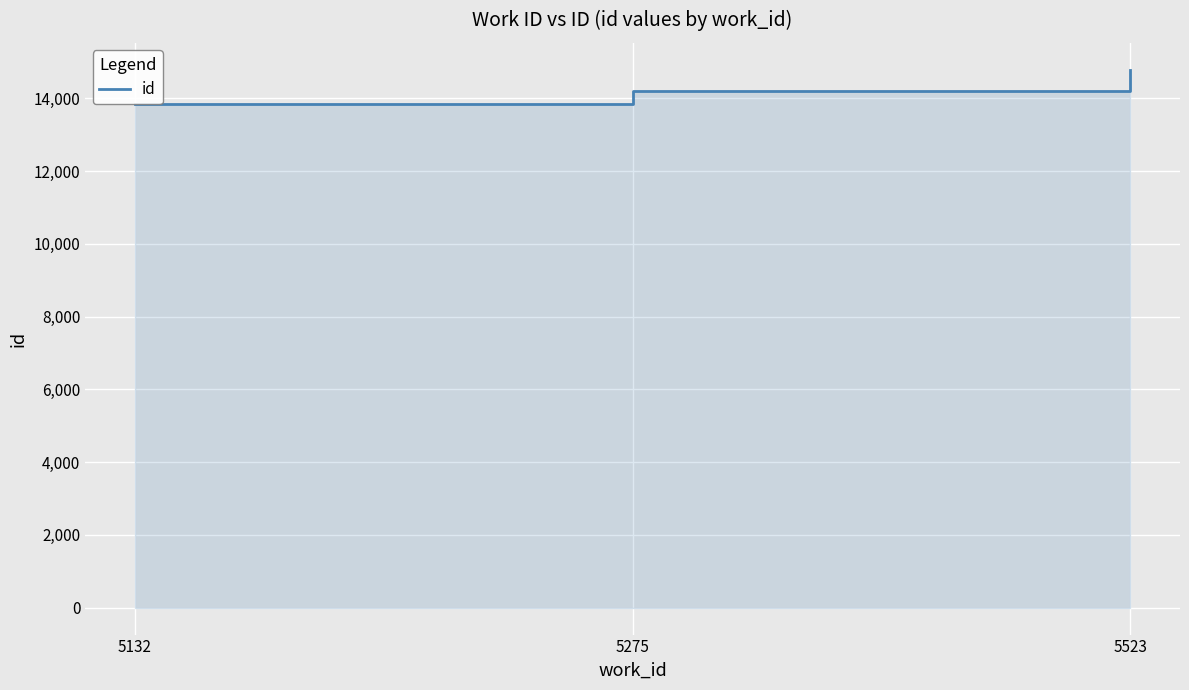

Which label corresponds to the largest value in the chart?

5523